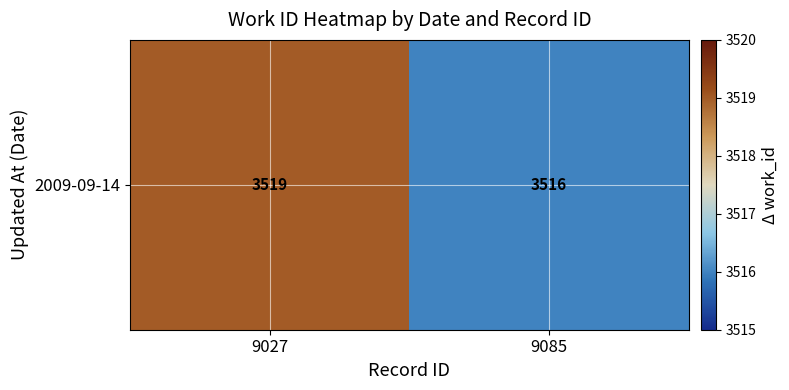

What is the ratio of the value at 9085 to the value at 9027?

1.0